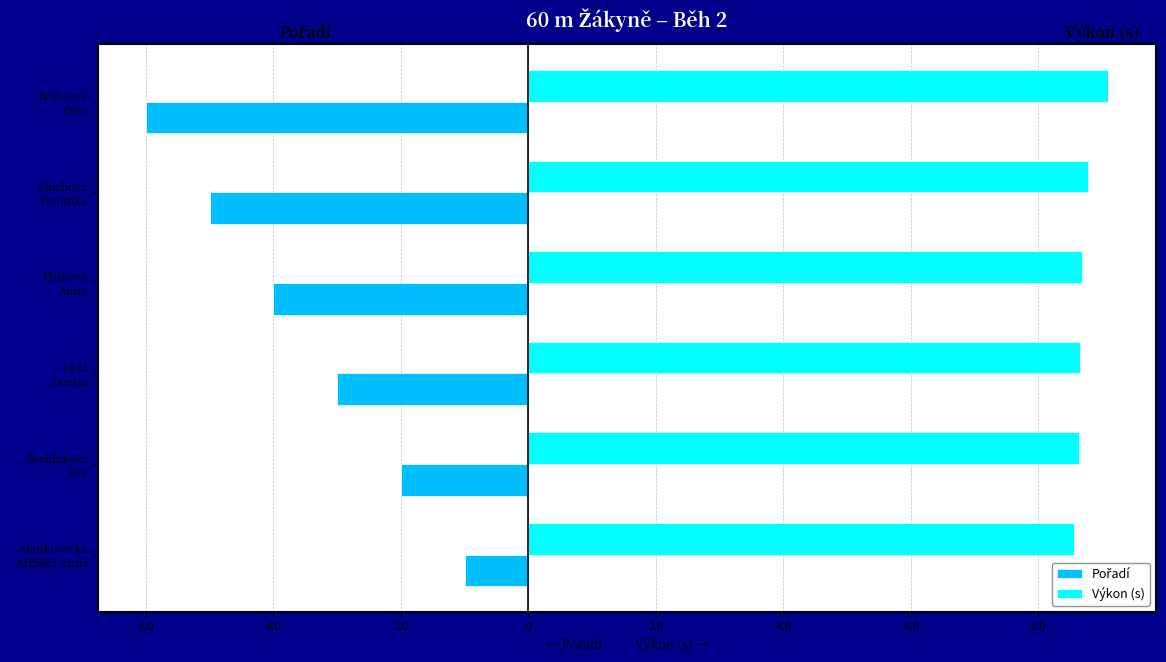

What is the label of the 4th bar from the right?

Holá Denisa